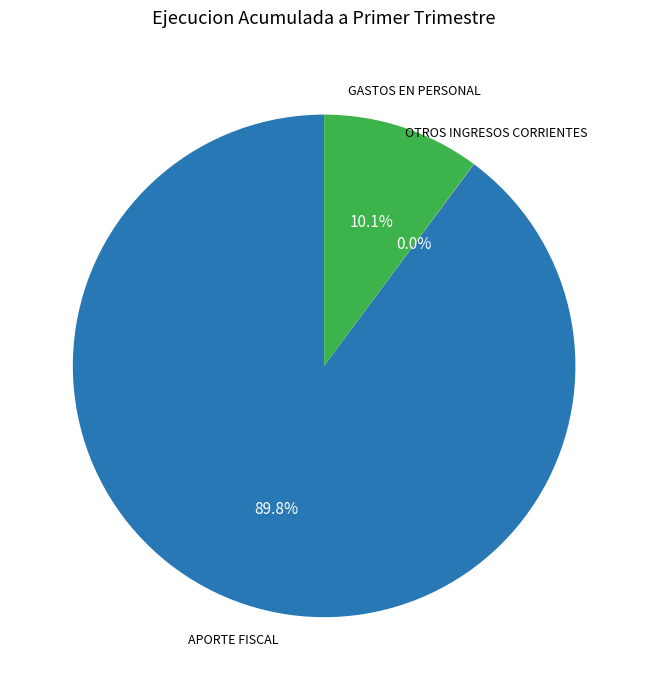

Is there any slice that represents more than half of the pie?

Yes